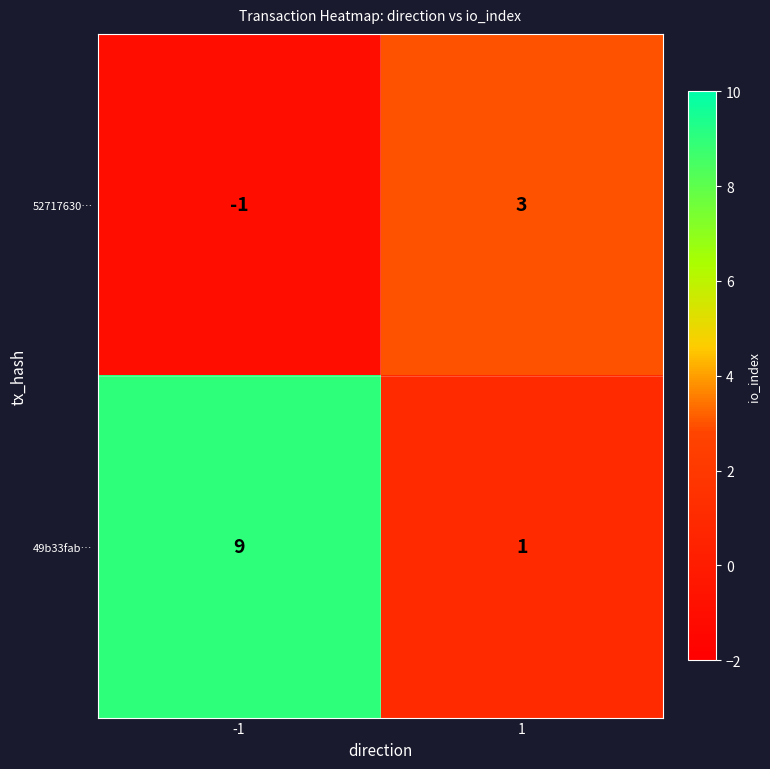

What is the greatest value displayed?

9